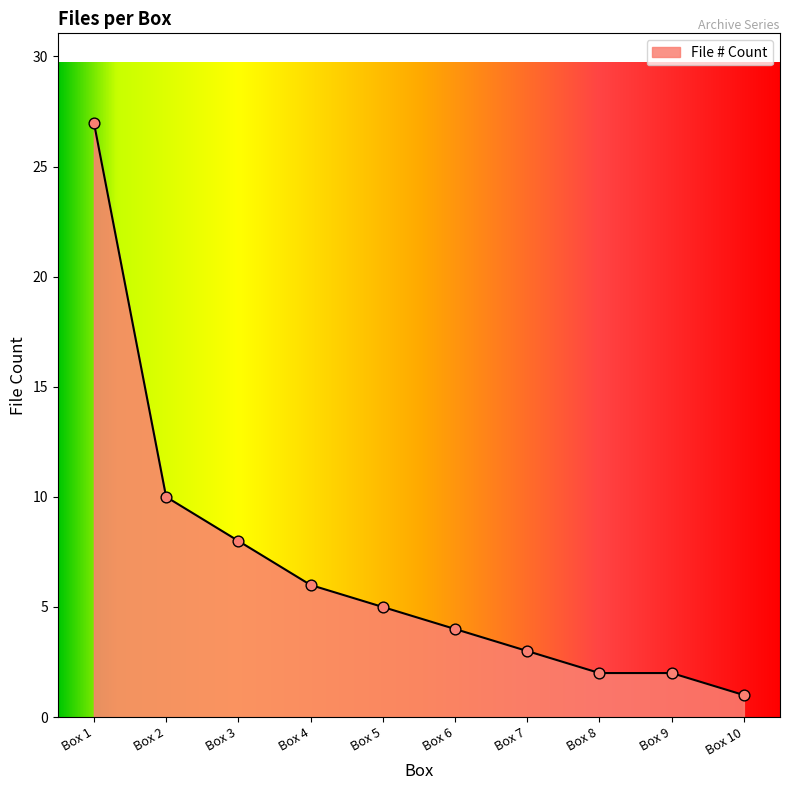

What is the change in value from Box 6 to Box 10?

-3